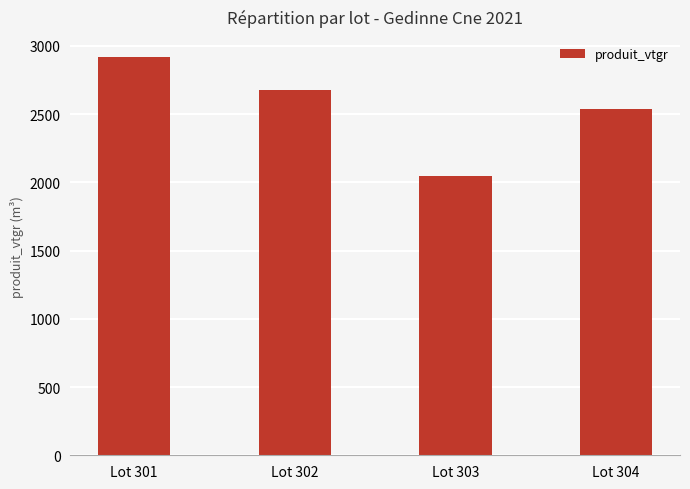

Reading left to right, extract all data points from this chart.

2918.4	2672.6	2047.5	2533.9